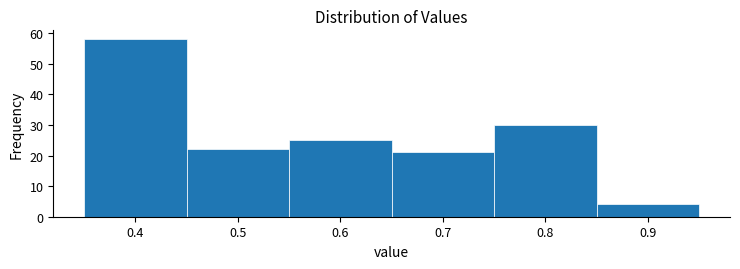

Which range on the x-axis has the tallest bar?

0.35 to 0.45